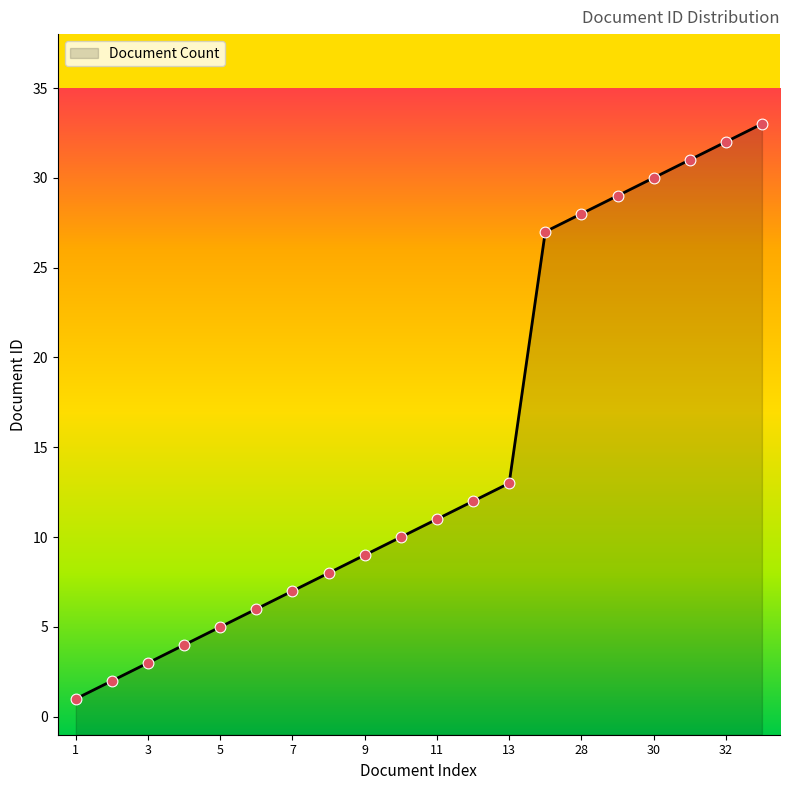

What is the ratio of the value at 32 to the value at 5?

6.4